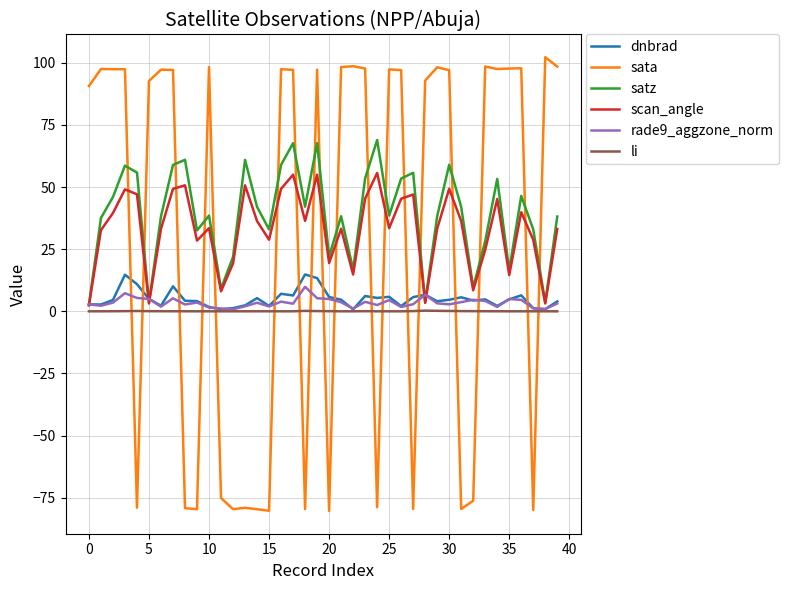

How many times do li and sata cross each other?

18